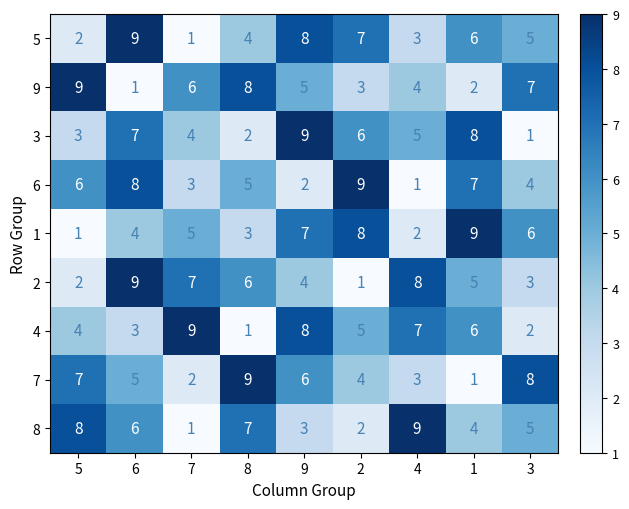

List the labels in order of 5 value, smallest first.

7, 5, 4, 8, 3, 1, 2, 9, 6